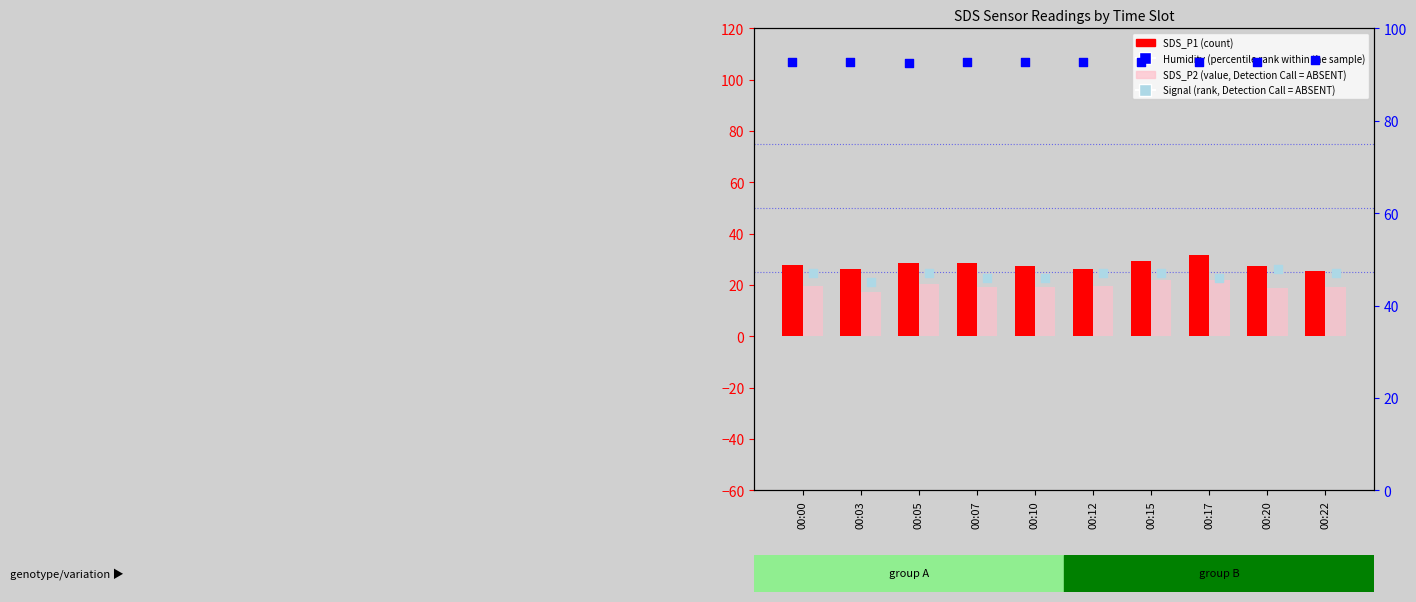

Which series reaches the maximum Y coordinate?

Humidity (percentile rank within the sample)